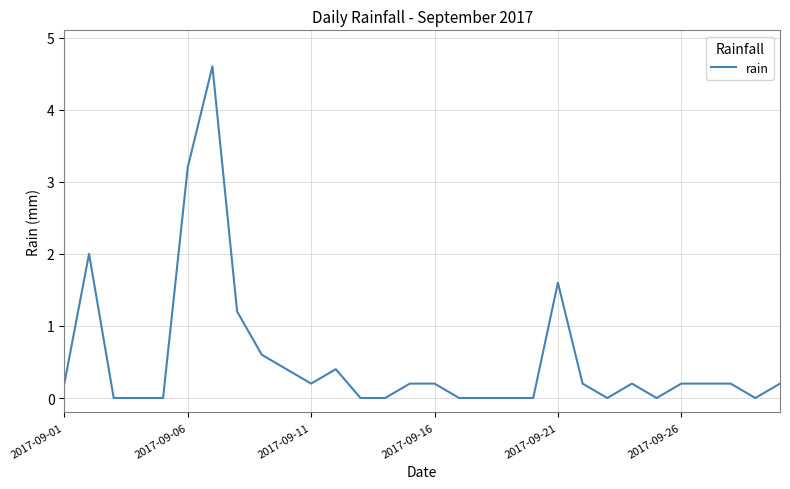

What is the greatest value displayed?

4.6